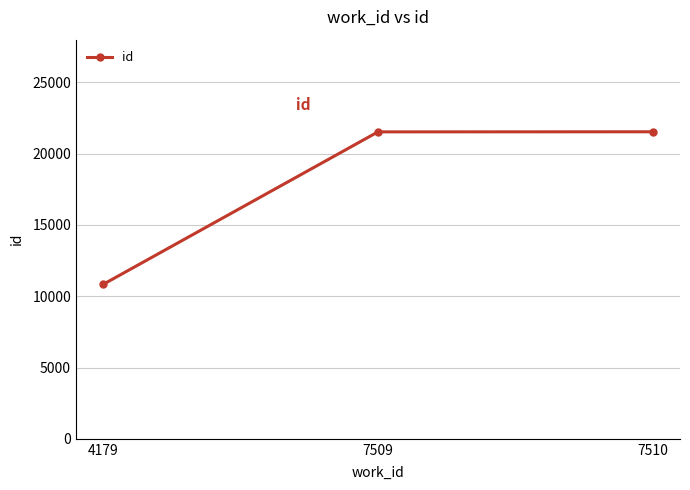

Approximately how many times larger is the value at 7509 compared to 4179?

2.0